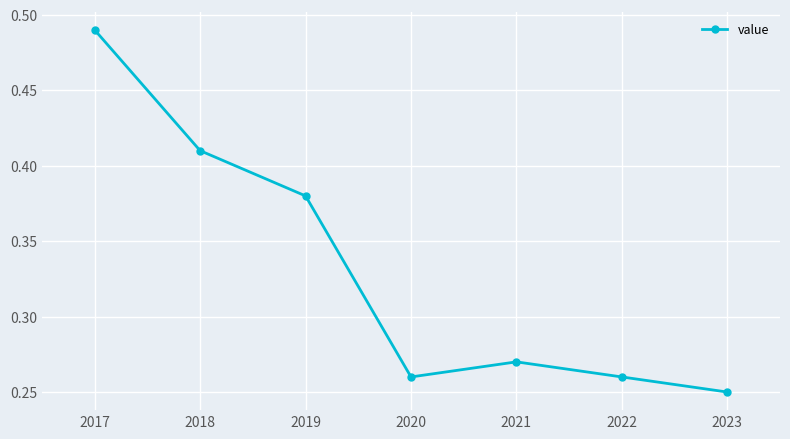

Does the chart display data point markers on the line(s)?

Yes